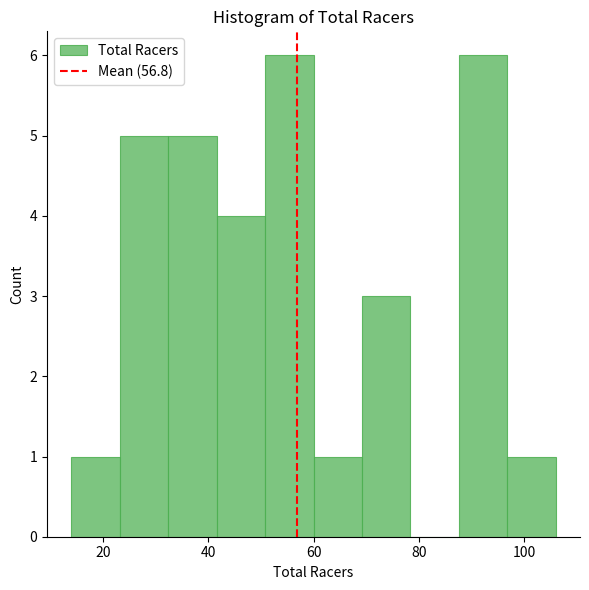

Reading left to right, transcribe this chart: for each bar, give the range it covers on the x-axis and its height. Neither the bar edges nor the heights are printed on the chart, so give them approximately, as read against the axes.

14.0 to 23.2: 1
23.2 to 32.4: 5
32.4 to 41.6: 5
41.6 to 50.8: 4
50.8 to 60.0: 6
60.0 to 69.2: 1
69.2 to 78.4: 3
78.4 to 87.6: 0
87.6 to 96.8: 6
96.8 to 106.0: 1